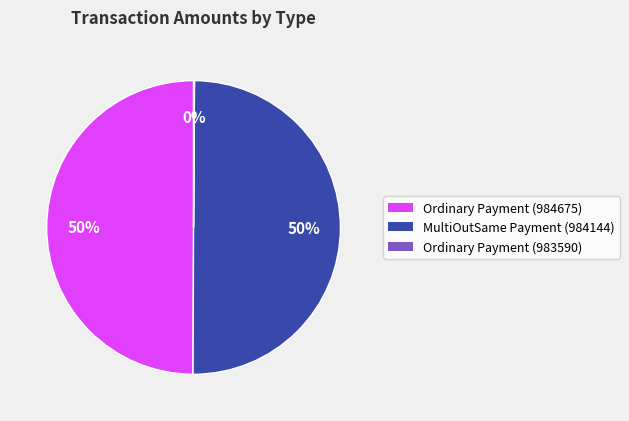

To the nearest percent, what percentage of the pie is MultiOutSame Payment (984144)?

50%